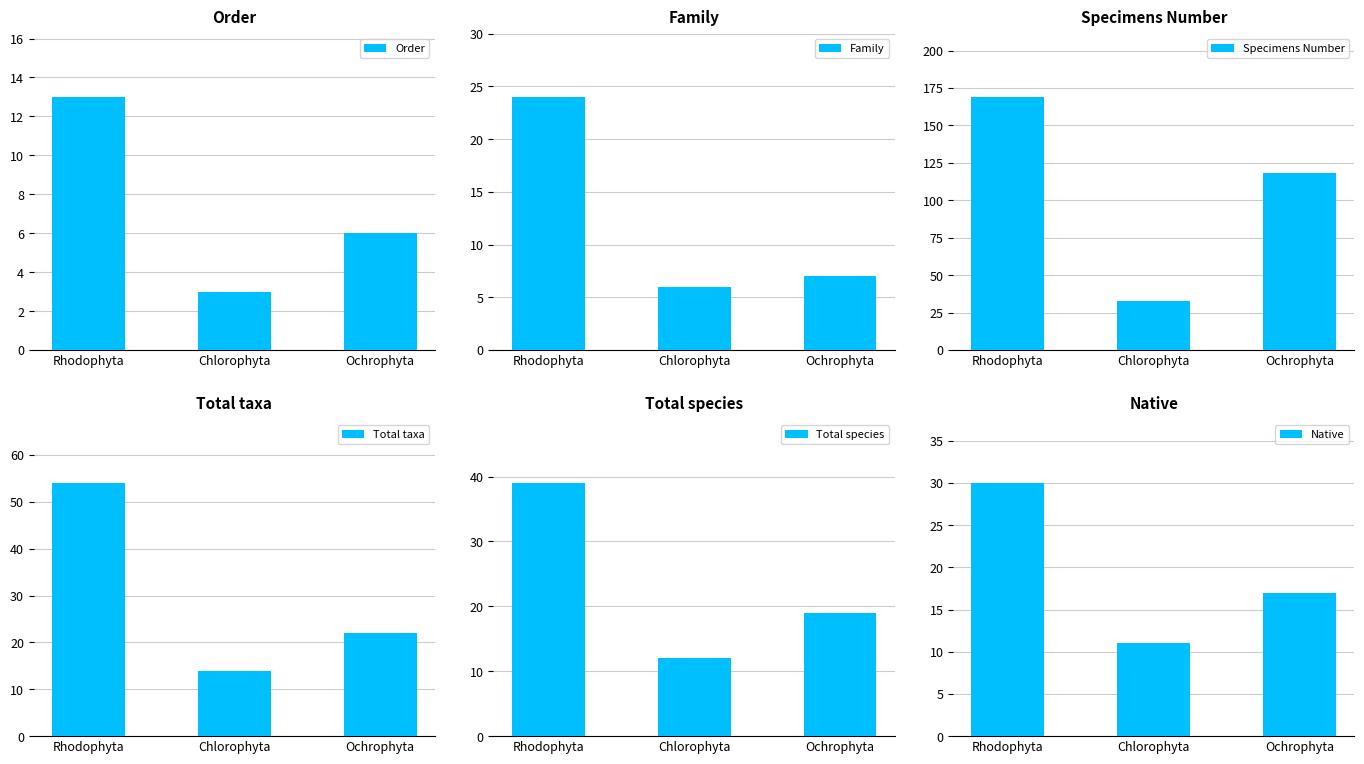

Reading left to right, transcribe all the data shown in this chart.

Order: Rhodophyta=13	Chlorophyta=3	Ochrophyta=6
Family: Rhodophyta=24	Chlorophyta=6	Ochrophyta=7
Specimens Number: Rhodophyta=169	Chlorophyta=33	Ochrophyta=118
Total taxa: Rhodophyta=54	Chlorophyta=14	Ochrophyta=22
Total species: Rhodophyta=39	Chlorophyta=12	Ochrophyta=19
Native: Rhodophyta=30	Chlorophyta=11	Ochrophyta=17